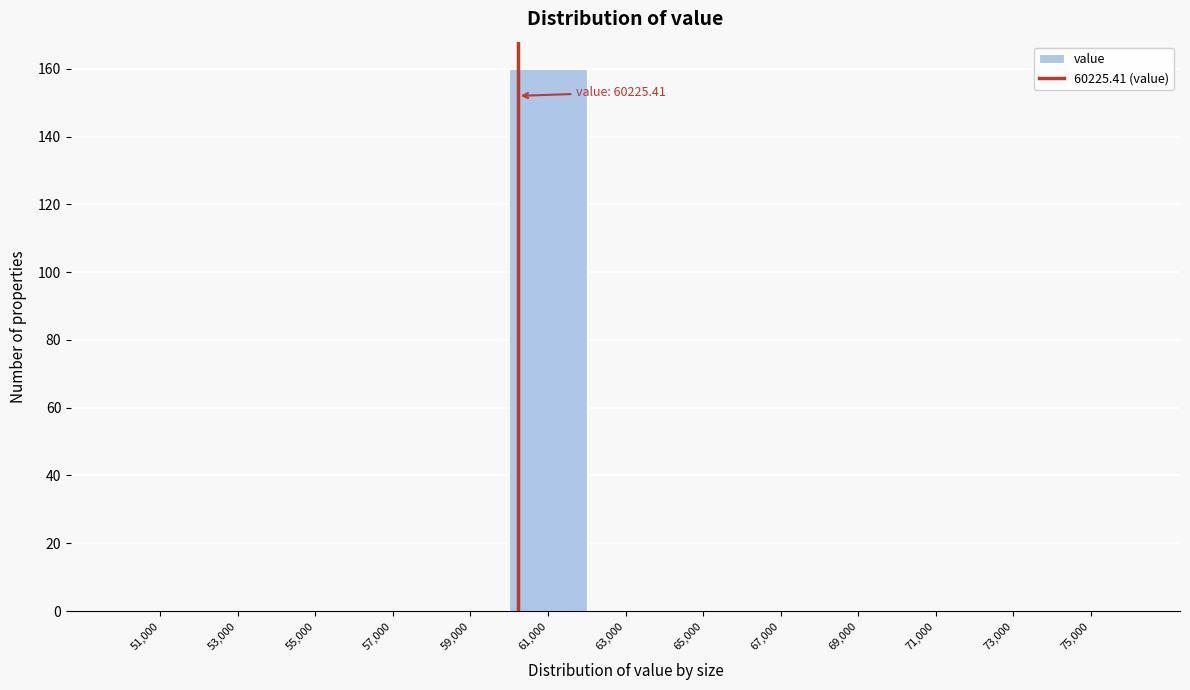

Over which range of the x-axis is the bar tallest?

60000 to 62000